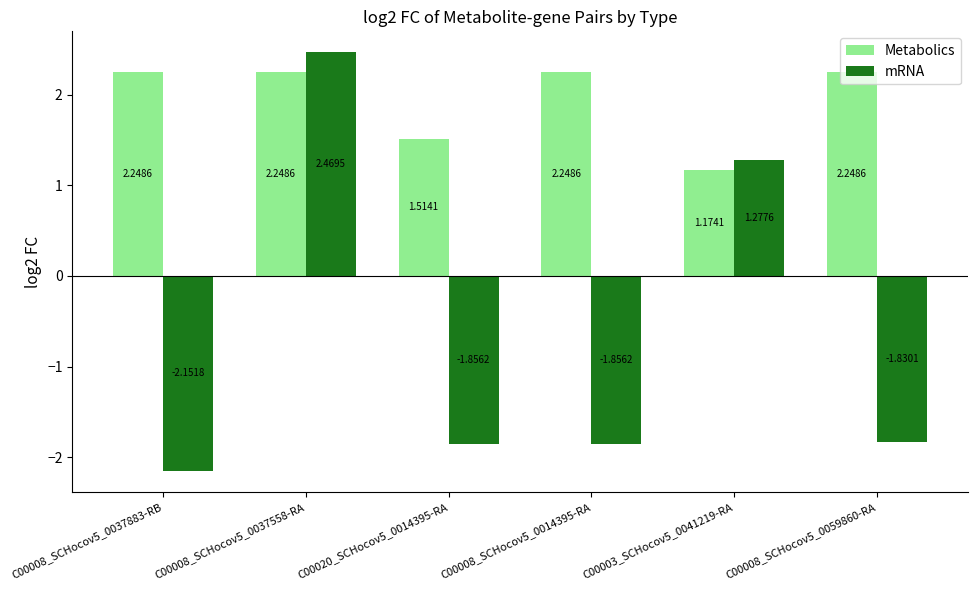

What is the total value across all series at C00008_SCHocov5_0059860-RA?

0.4